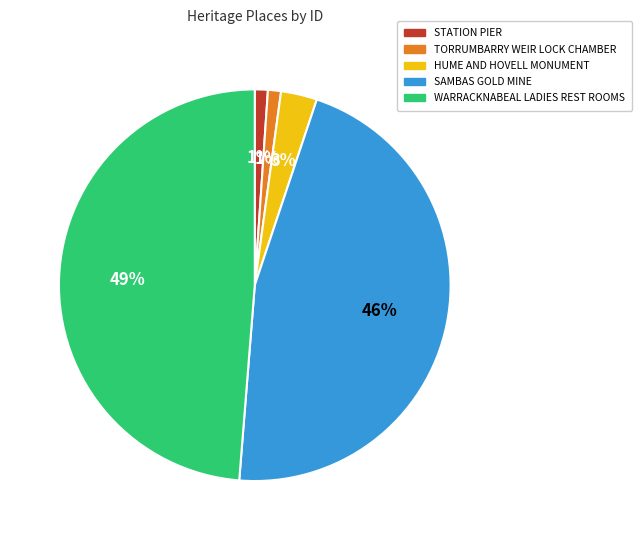

What is the largest slice in the pie chart?

WARRACKNABEAL LADIES REST ROOMS